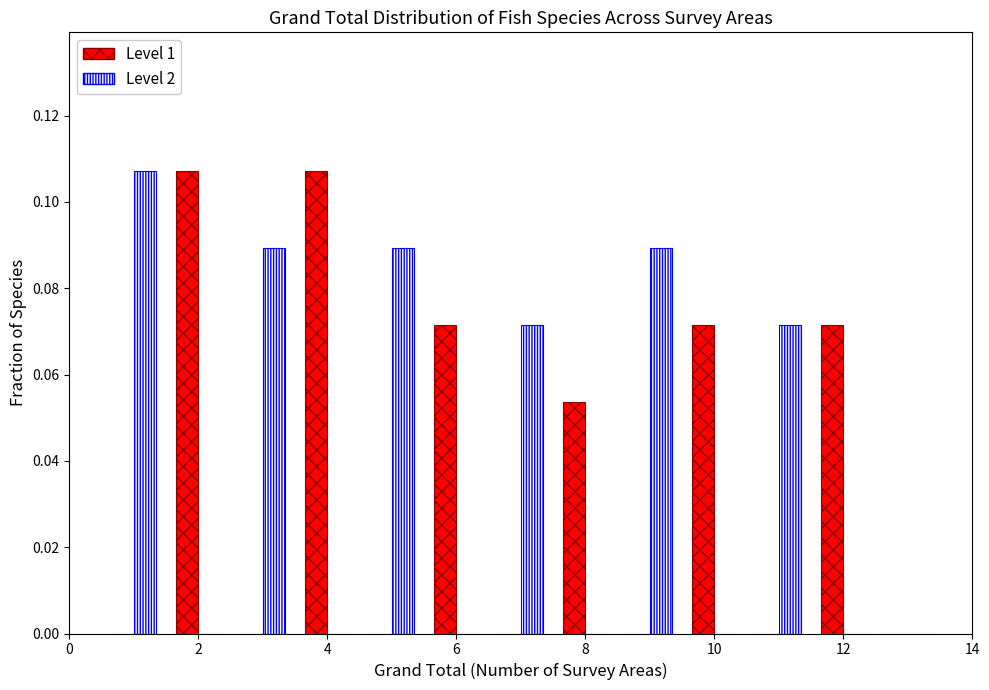

Reading left to right, transcribe this chart: for each range on the x-axis, give the height of each series' bar. Neither the bar edges nor the heights are printed on the chart, so give them approximately, as read against the axes.

0.5 to 1.5: Level 1=0	Level 2=0.108
1.5 to 2.5: Level 1=0.108	Level 2=0
2.5 to 3.5: Level 1=0	Level 2=0.090
3.5 to 4.5: Level 1=0.108	Level 2=0
4.5 to 5.5: Level 1=0	Level 2=0.090
5.5 to 6.5: Level 1=0.072	Level 2=0
6.5 to 7.5: Level 1=0	Level 2=0.072
7.5 to 8.5: Level 1=0.054	Level 2=0
8.5 to 9.5: Level 1=0	Level 2=0.090
9.5 to 10.5: Level 1=0.072	Level 2=0
10.5 to 11.5: Level 1=0	Level 2=0.072
11.5 to 12.5: Level 1=0.072	Level 2=0
12.5 to 13.5: Level 1=0	Level 2=0